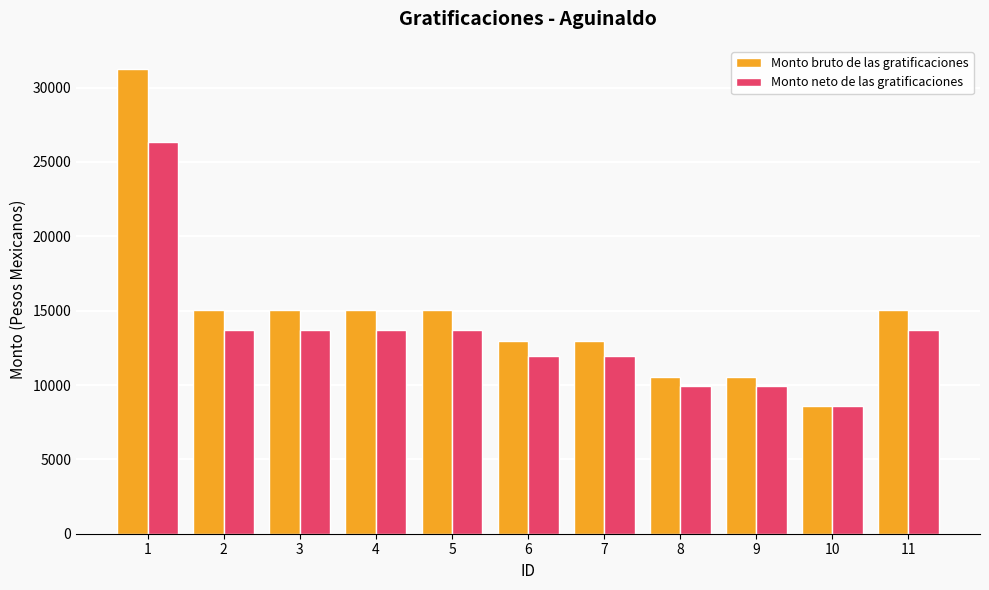

Which series has the largest range (max minus min)?

Monto bruto de las gratificaciones